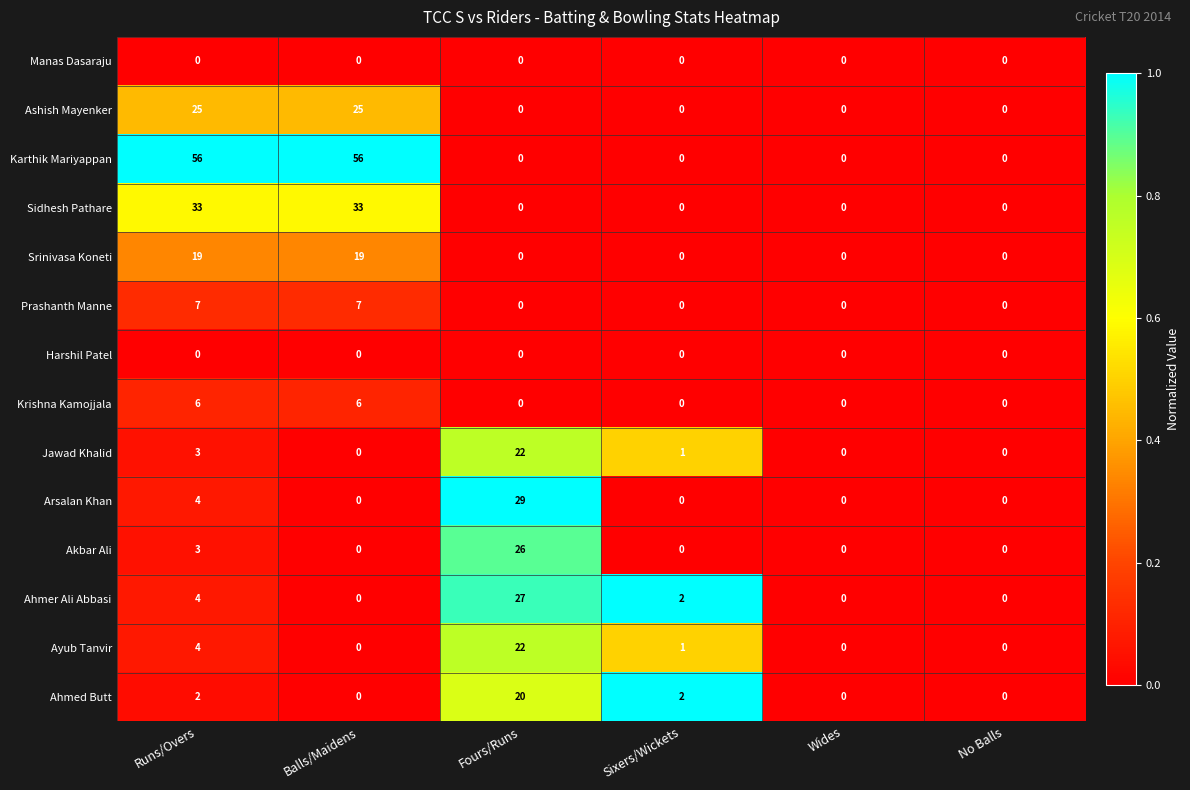

How many categories are shown in the chart?

6